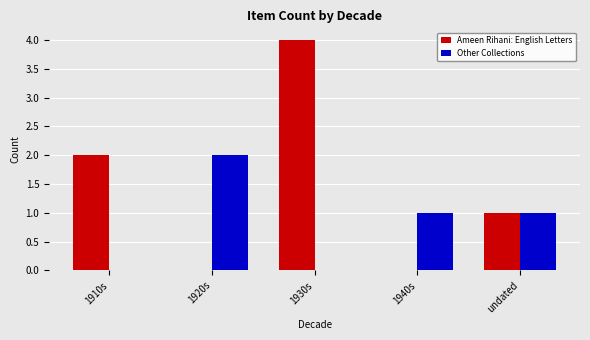

What are all the series names shown in the legend?

Ameen Rihani: English Letters, Other Collections